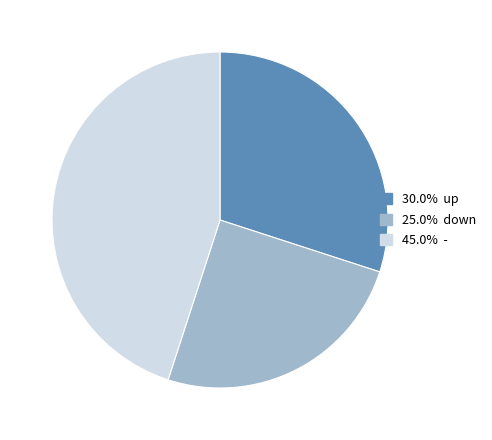

Does any single category account for the majority?

No